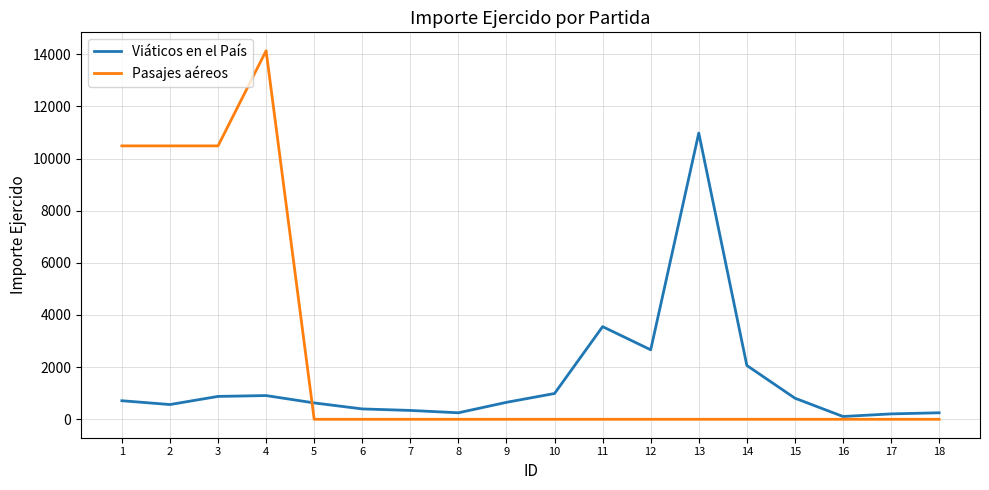

Between which two adjacent categories do Viáticos en el País and Pasajes aéreos first intersect?

4 and 5